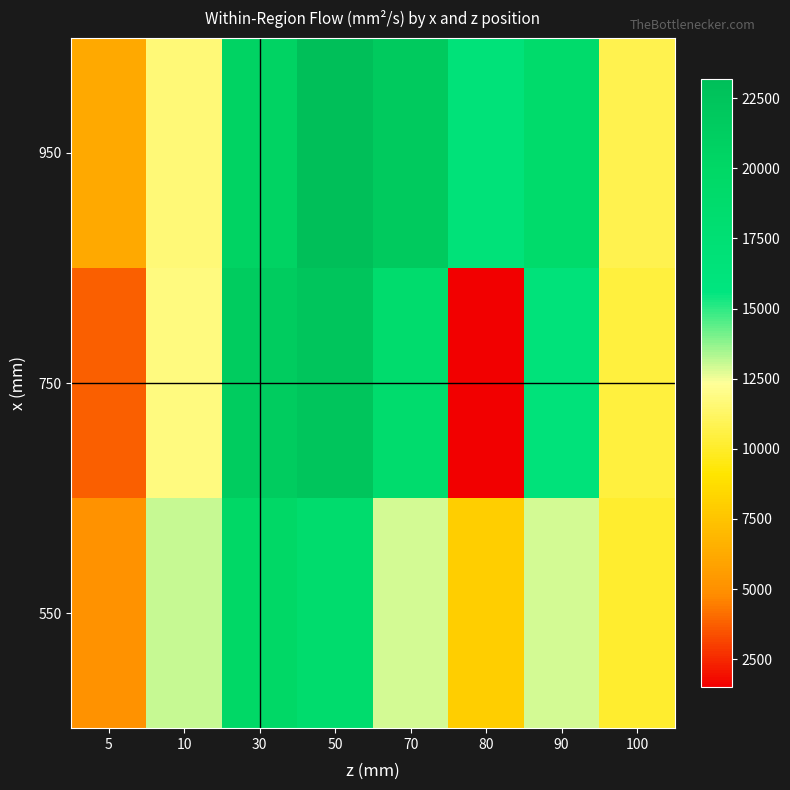

What is the spread (max minus min) of values at 10?

1408.3